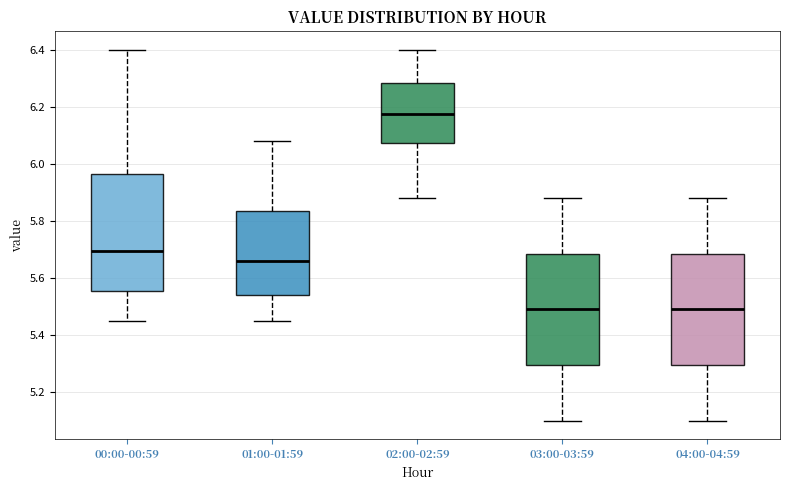

Which box has the highest median line?

02:00-02:59